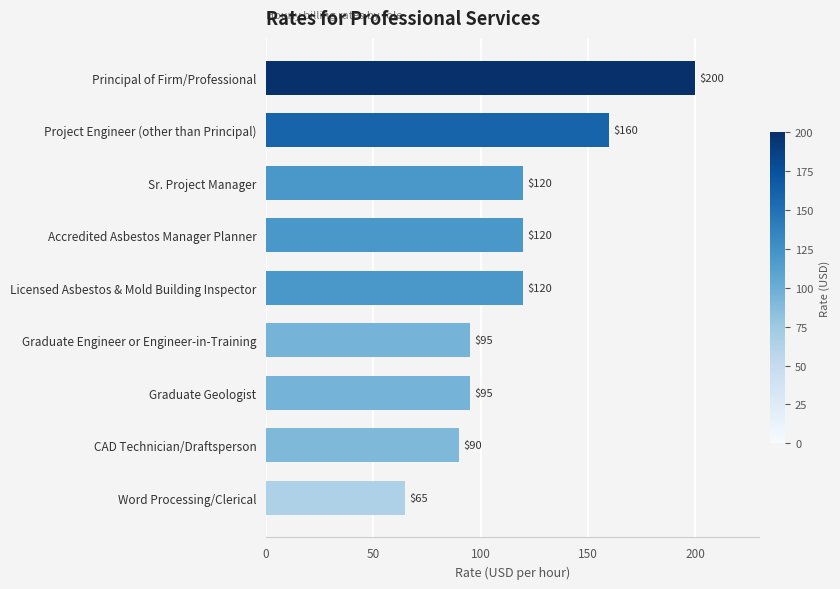

Approximately how many times larger is the value at Word Processing/Clerical compared to Licensed Asbestos & Mold Building Inspector?

0.5